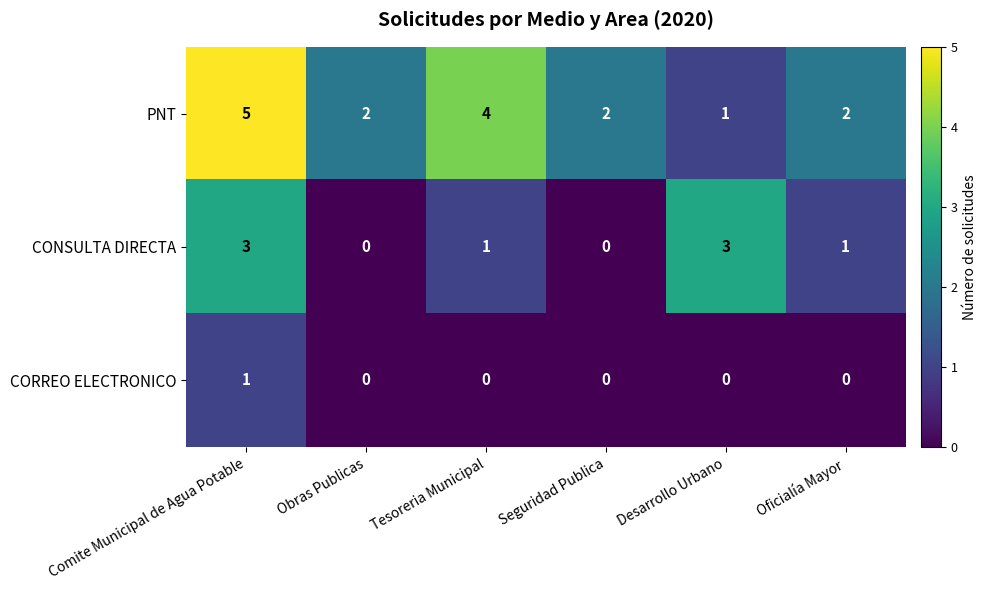

Which series changed the most between Obras Publicas and Tesoreria Municipal?

PNT